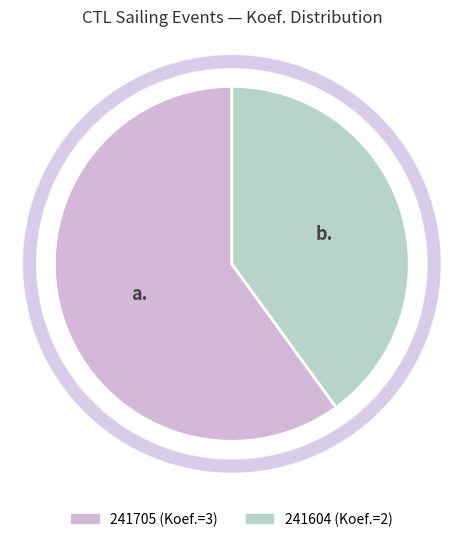

The 241705 slice represents 71% of the pie. True or false?

False